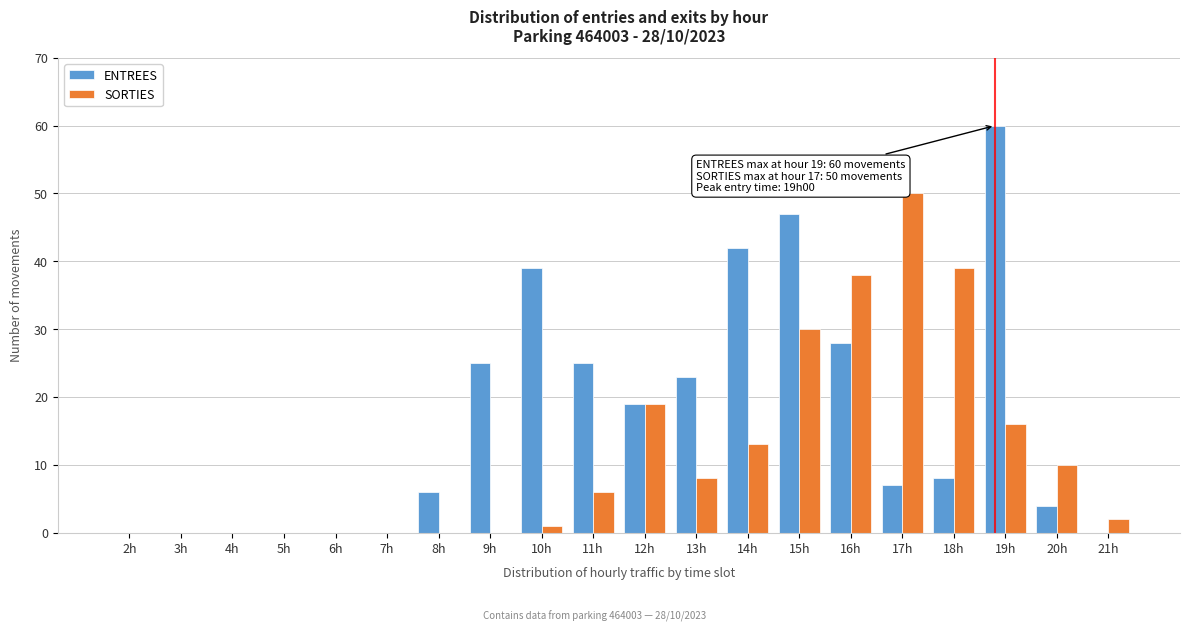

What is the sum of the SORTIES values at 18h and 20h?

49